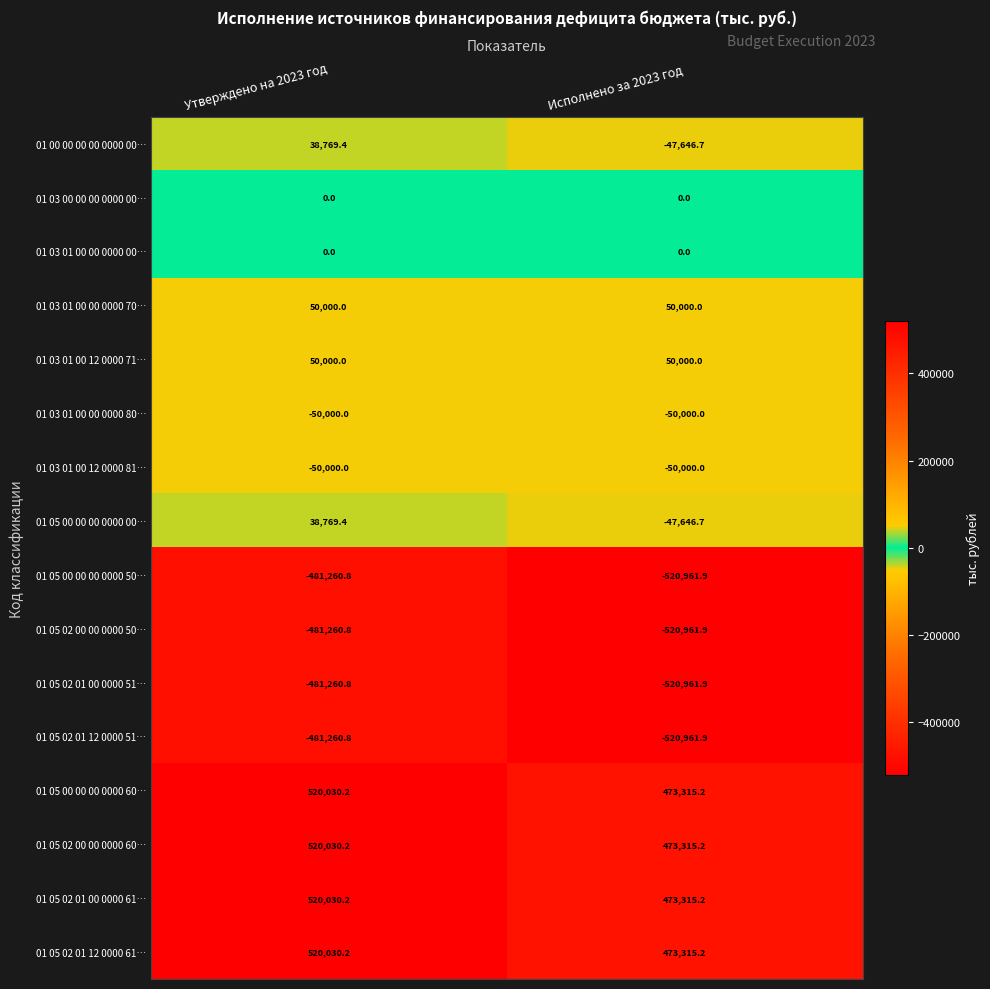

List the labels in order of 01 05 02 01 12 0000 61… value, smallest first.

Исполнено за 2023 год, Утверждено на 2023 год